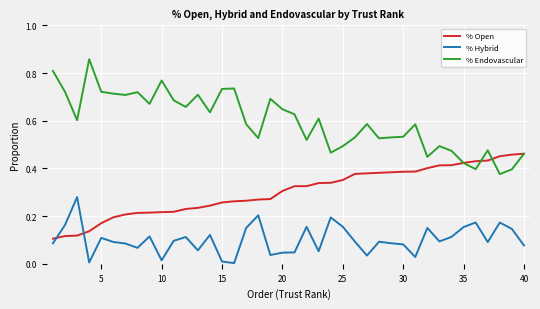

Which series has the widest spread of values?

% Endovascular